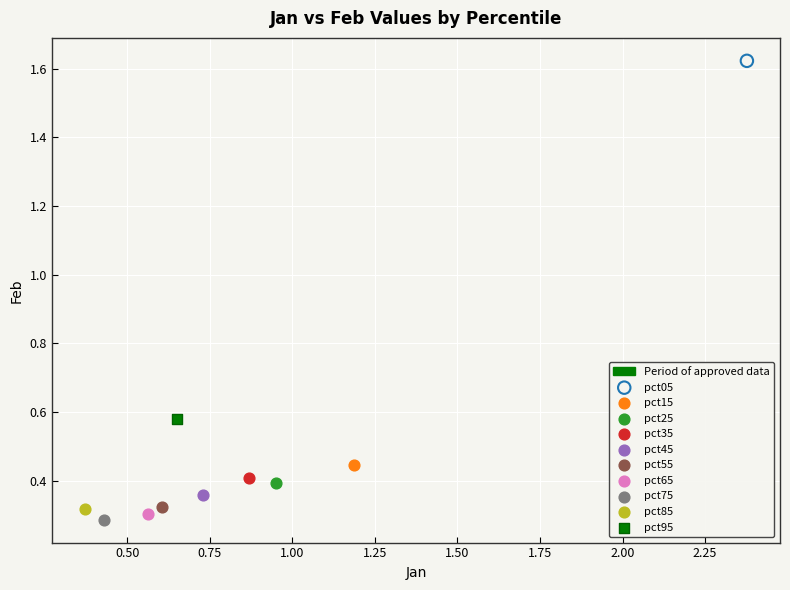

Which series contains the lowest Y value?

pct75